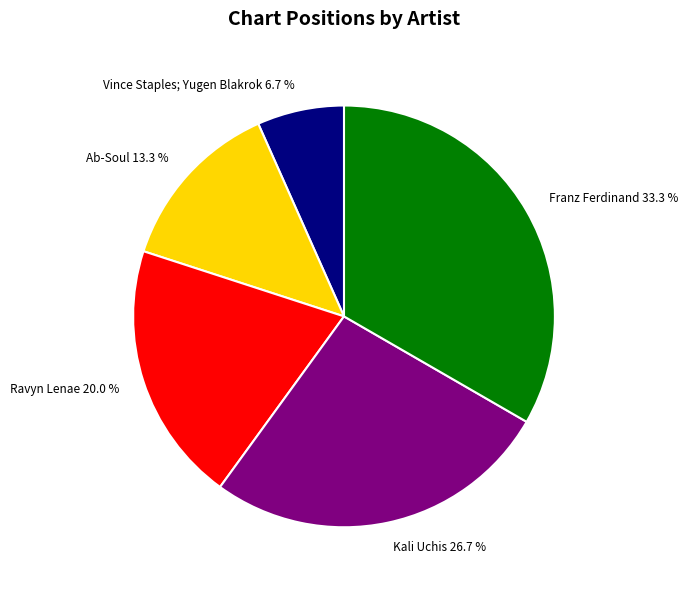

Is it true that Franz Ferdinand is 33% of the pie?

True